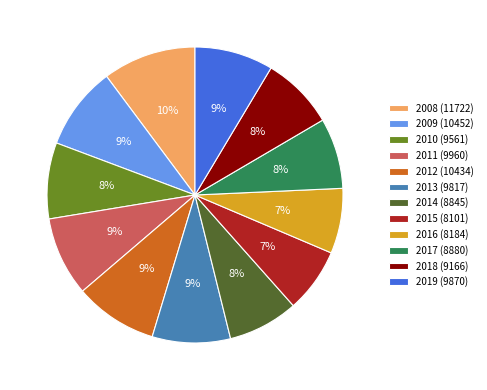

To the nearest percent, what is the difference between the 2019 and 2014 slice percentages?

1%